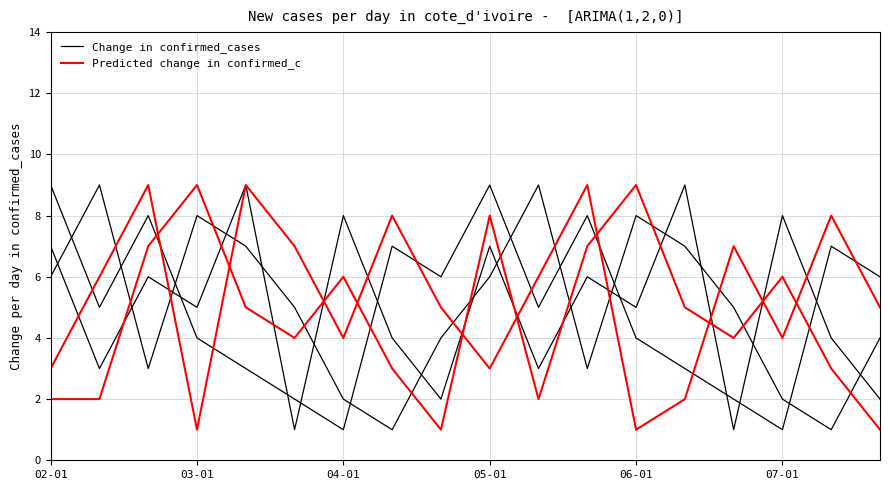

Reading left to right, list all the values displayed in this chart.

Change in confirmed_cases: 6	9	3	8	7	5	2	1	4	6	9	3	8	7	5	2	1	4
Predicted change in confirmed_c: 2	2	7	9	5	4	6	3	1	8	2	7	9	5	4	6	3	1